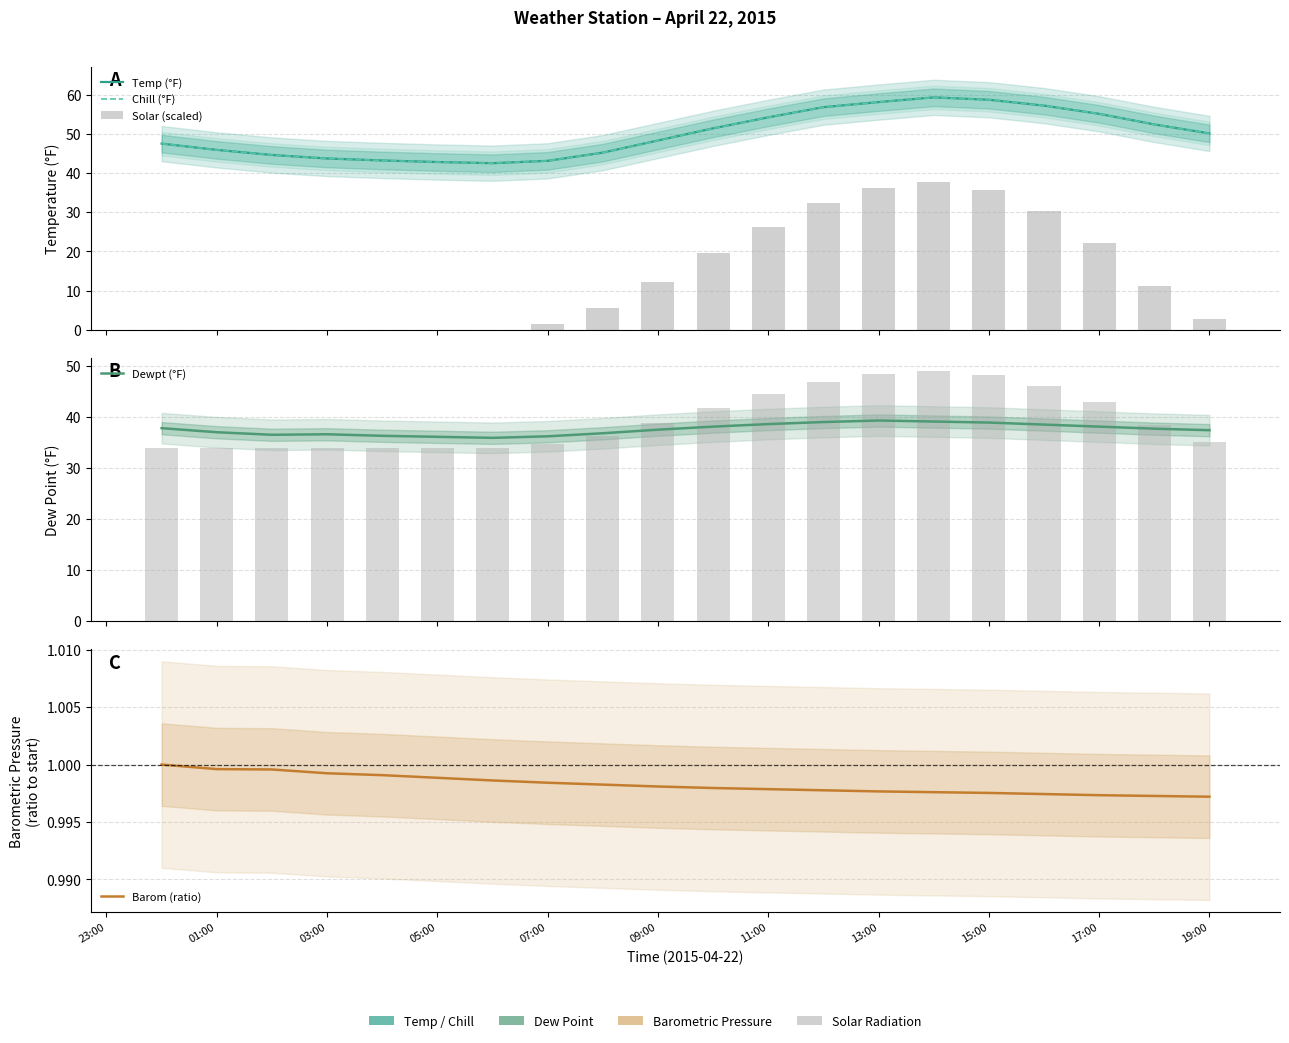

Where is Chill (°F) nearest to the value 50?

19:00